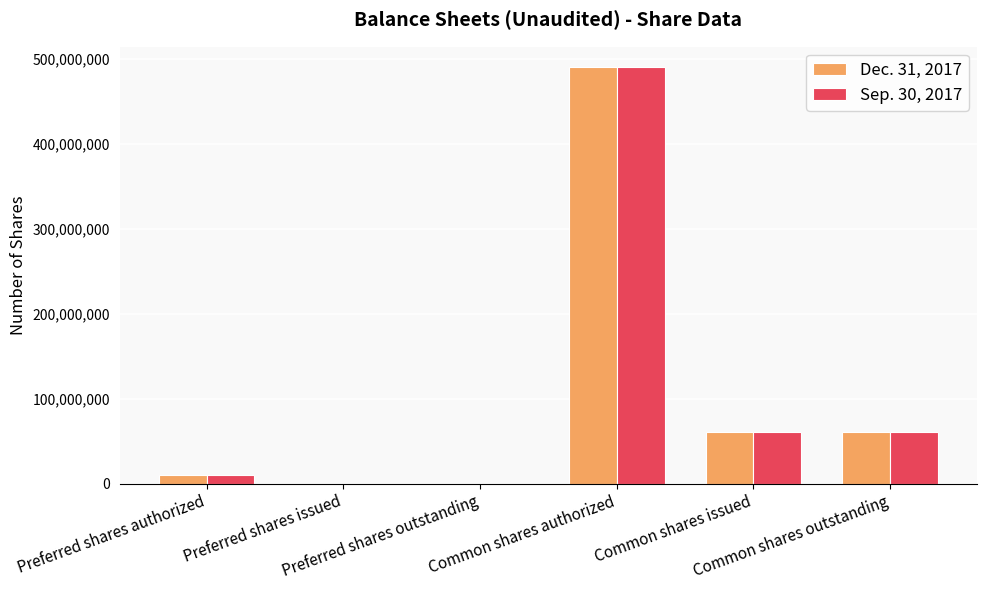

Are the bars horizontal?

No